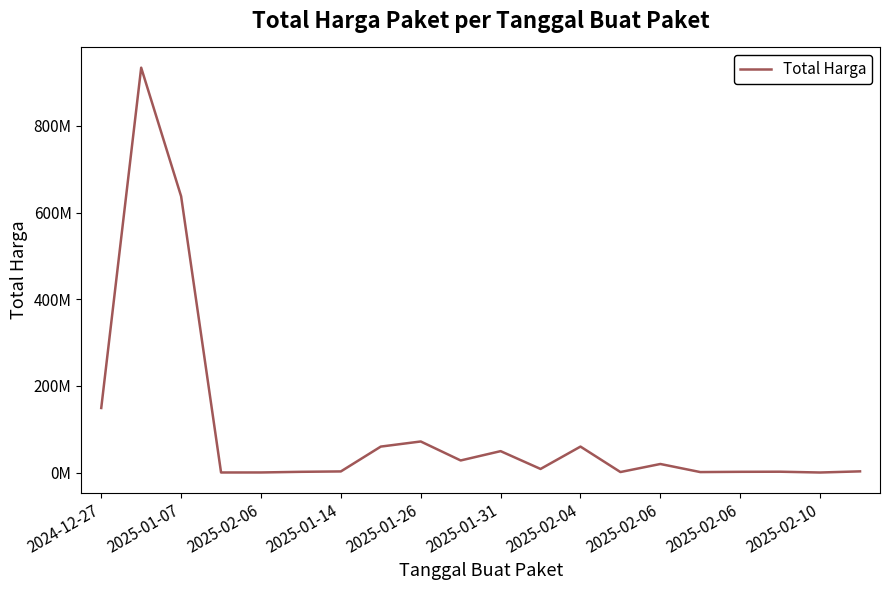

Reading left to right, what are all the values shown in this chart?

149050000	934200000	637450000	250000	300000	1800000	2700000	60000000	71797000	28000000	49500000	8400000	60000000	1276800	19856000	1200000	1800000	2040400	200000	2850000